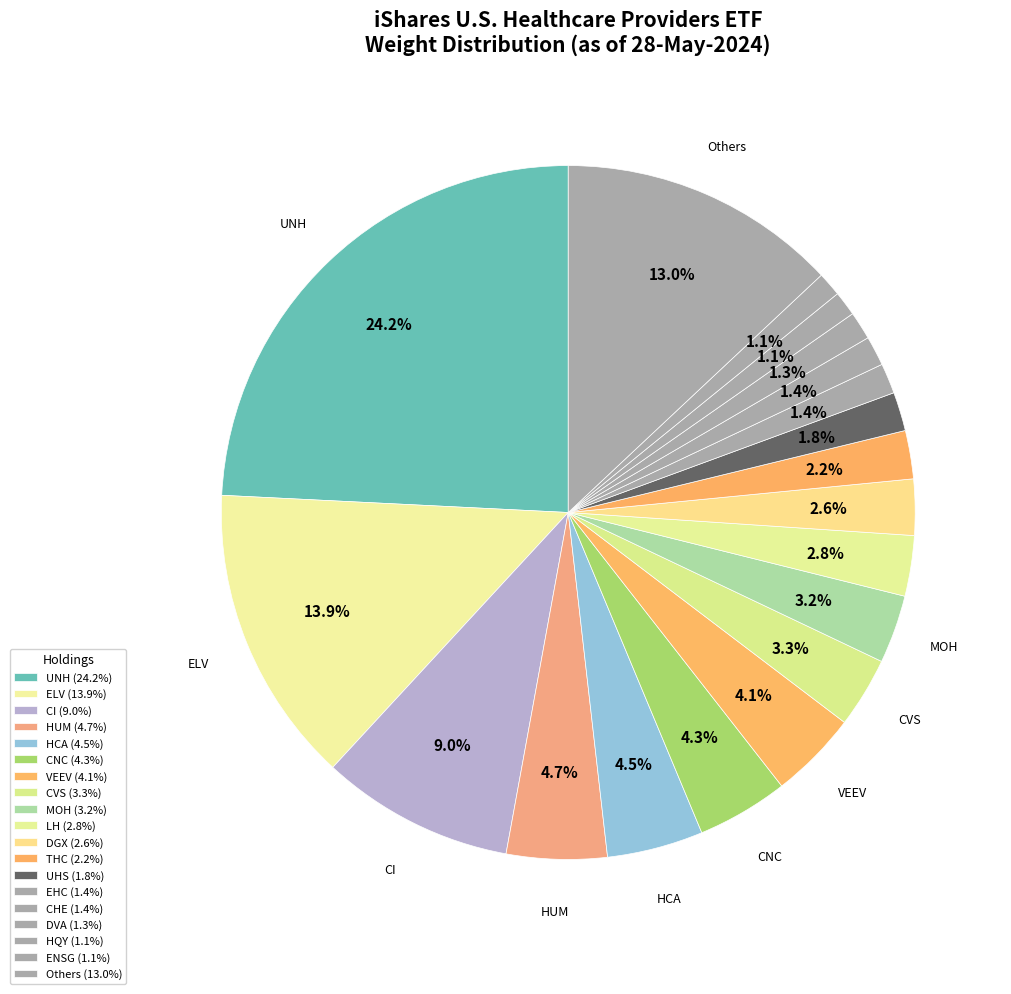

How many segments does this pie chart have?

19